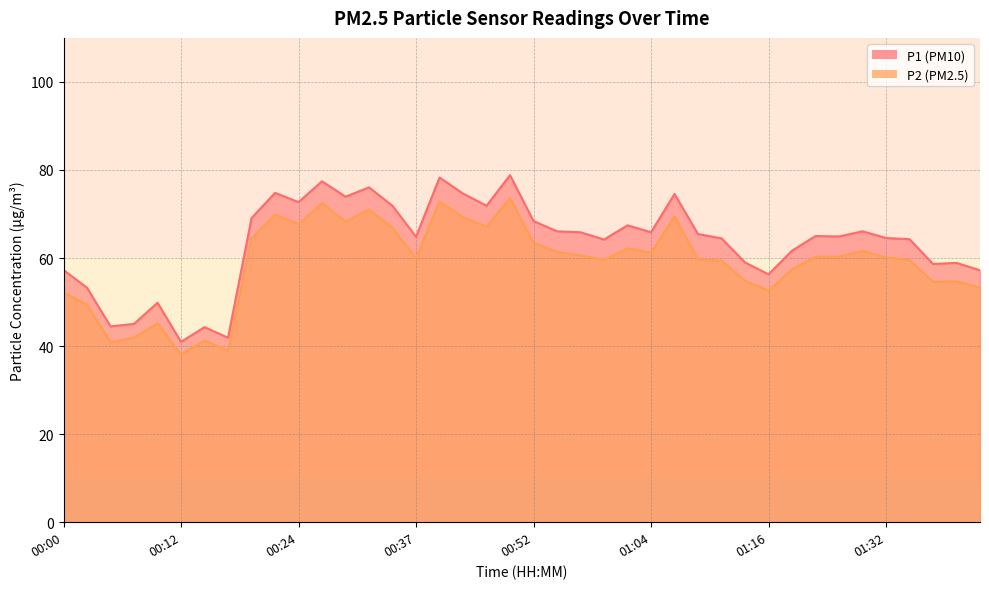

Count the number of categories in the chart.

40